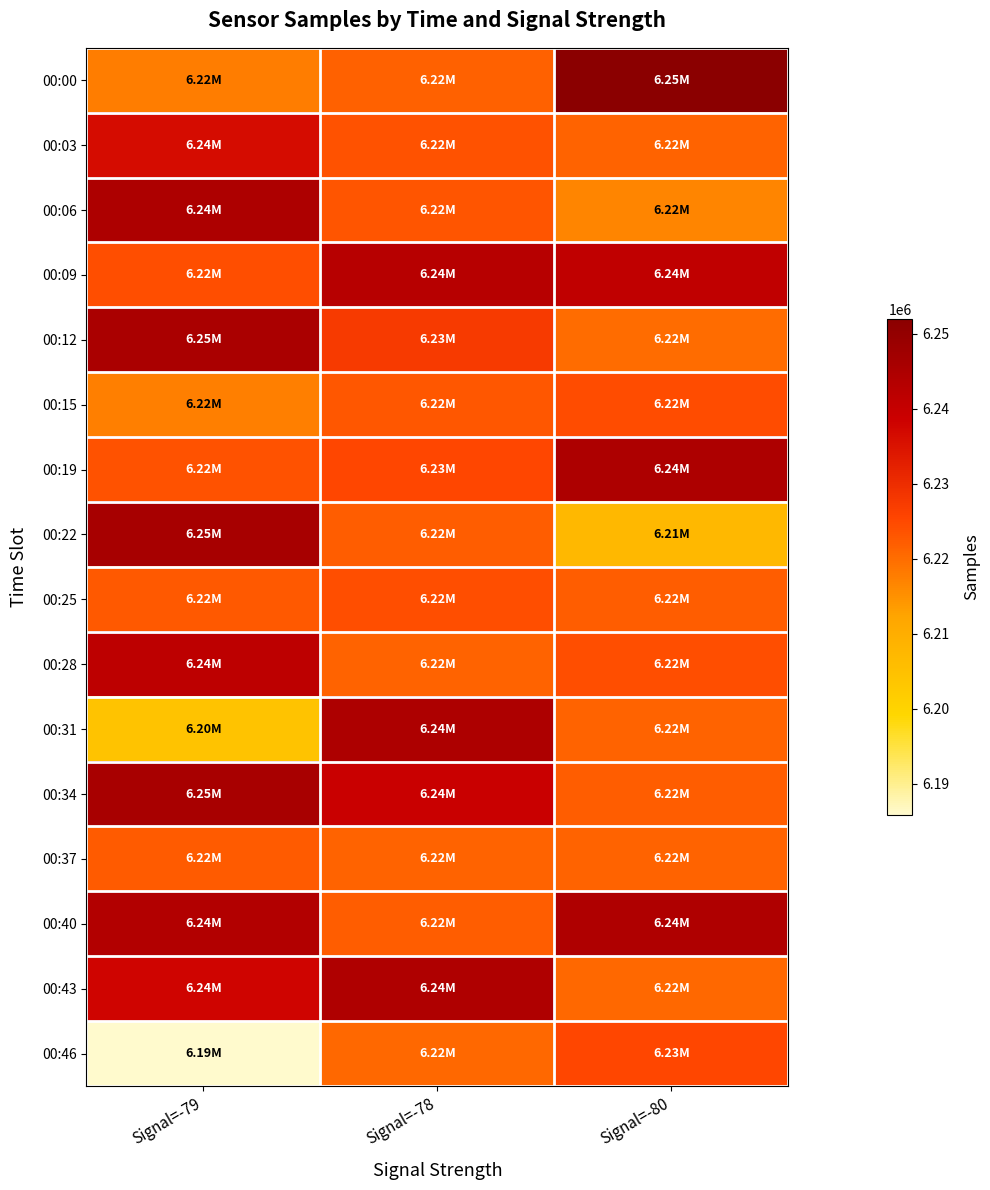

Which series changed the most between Signal=-78 and Signal=-80?

00:00